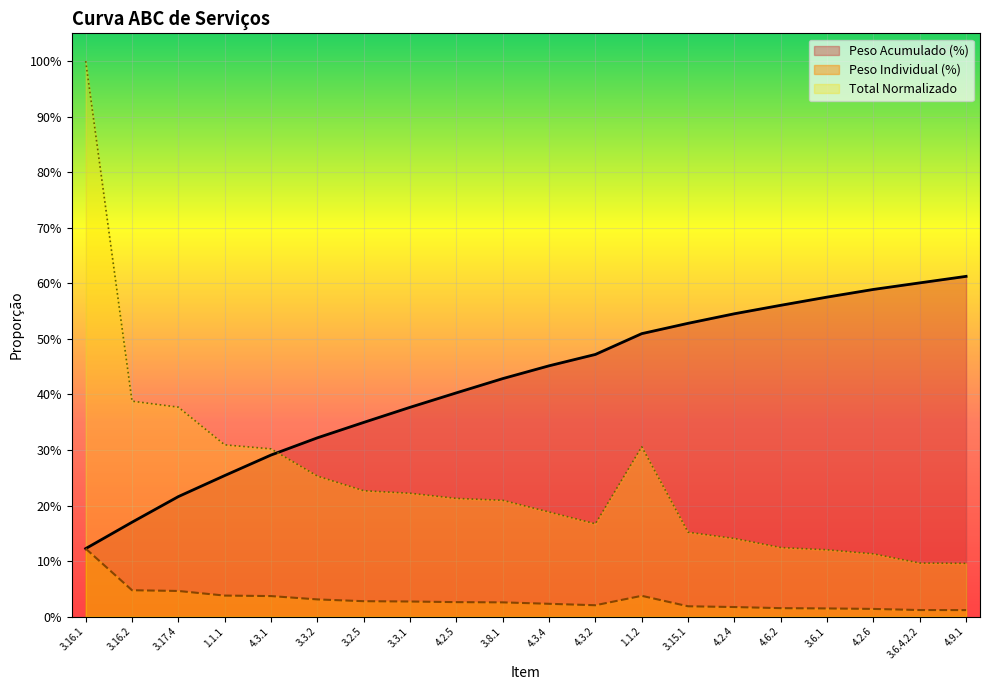

Reading left to right, extract all data points from this chart.

0.1	0.2	0.2	0.3	0.3	0.3	0.3	0.4	0.4	0.4	0.5	0.5	0.5	0.5	0.5	0.6	0.6	0.6	0.6	0.6